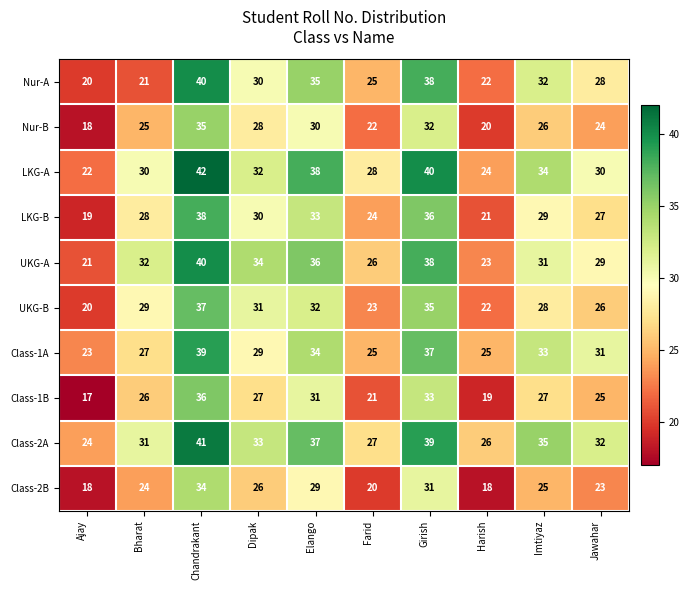

Which series has the largest total across all categories?

Class-2A